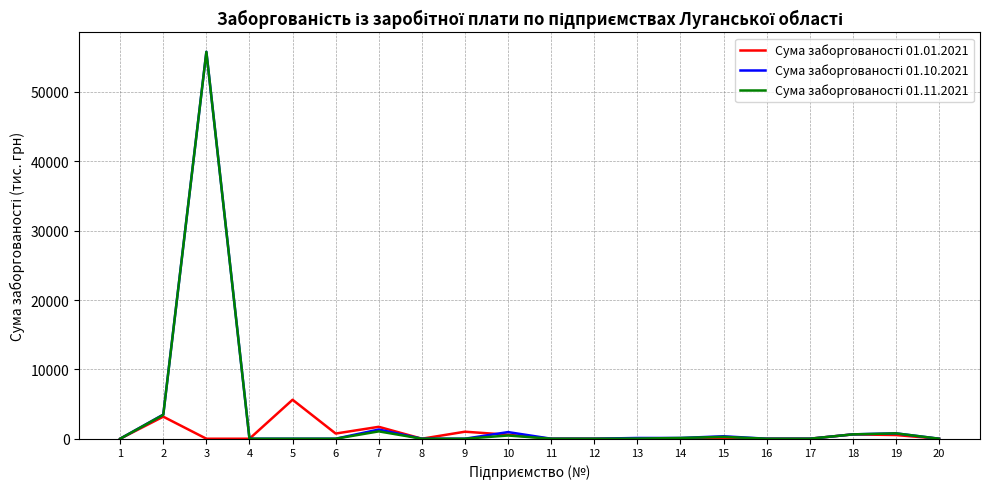

What is the maximum value shown in the chart?

55786.8